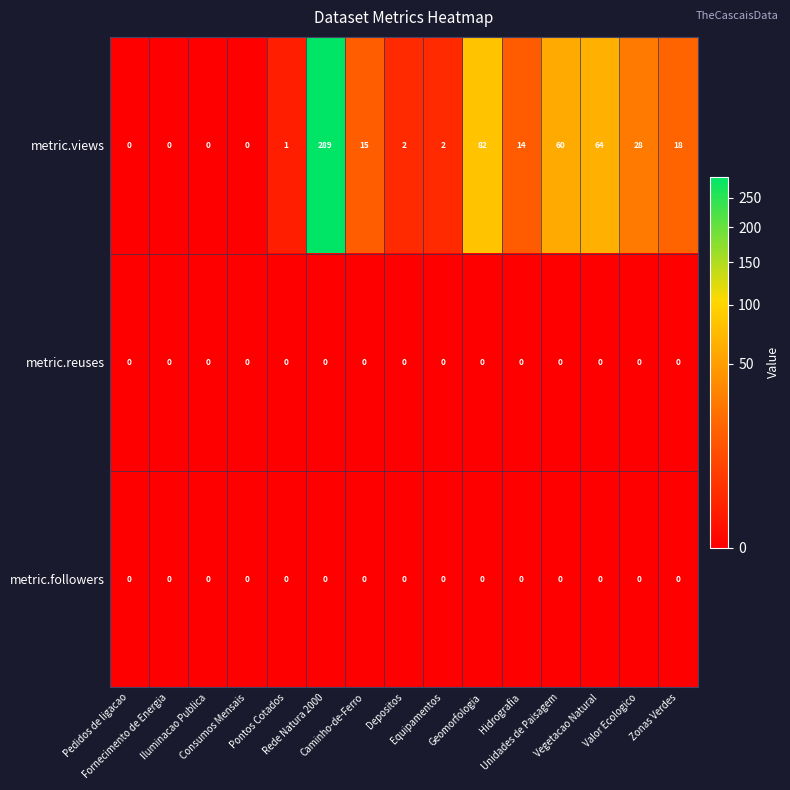

Which series has the largest total across all categories?

metric.views